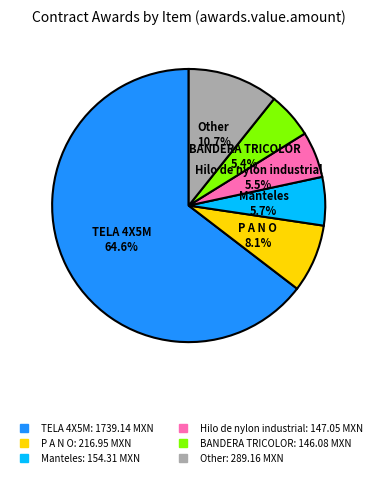

Is there a majority slice in this chart?

Yes